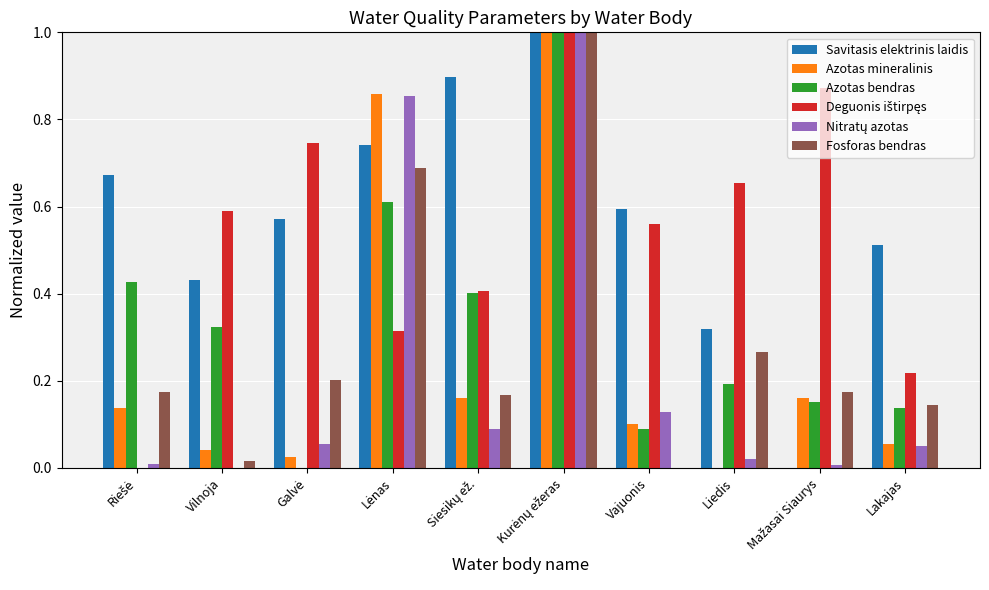

What is the sum of all Azotas mineralinis values?

2.5